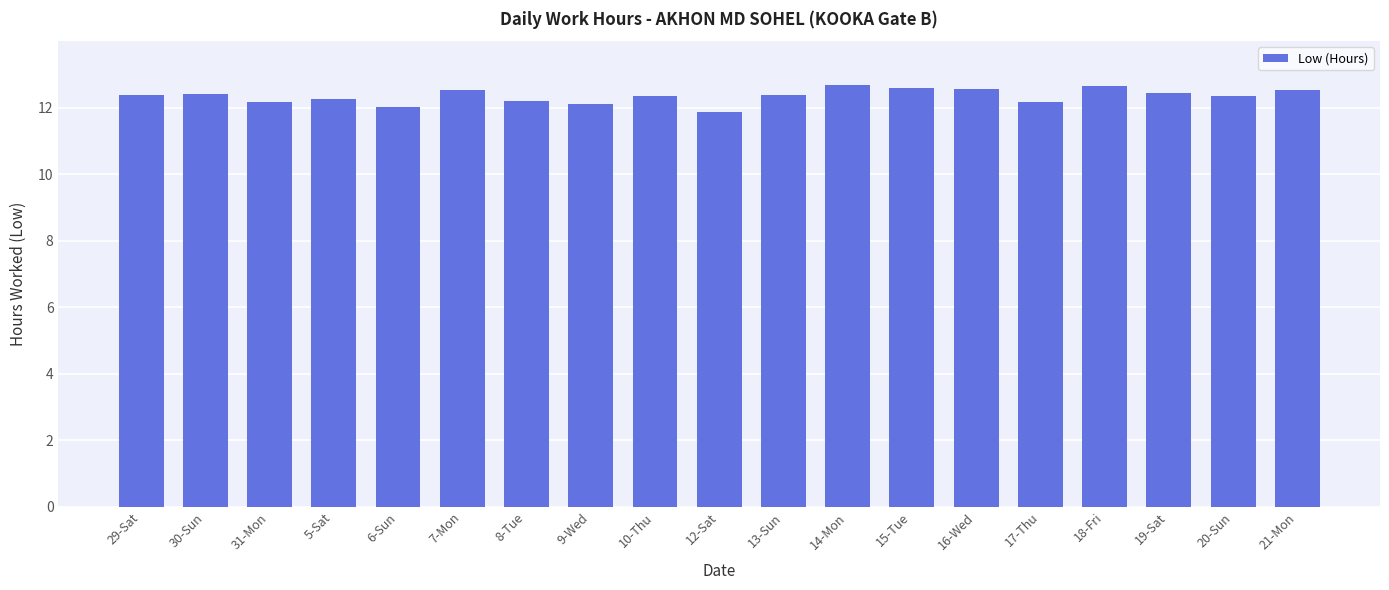

What is the maximum value shown in the chart?

12.7